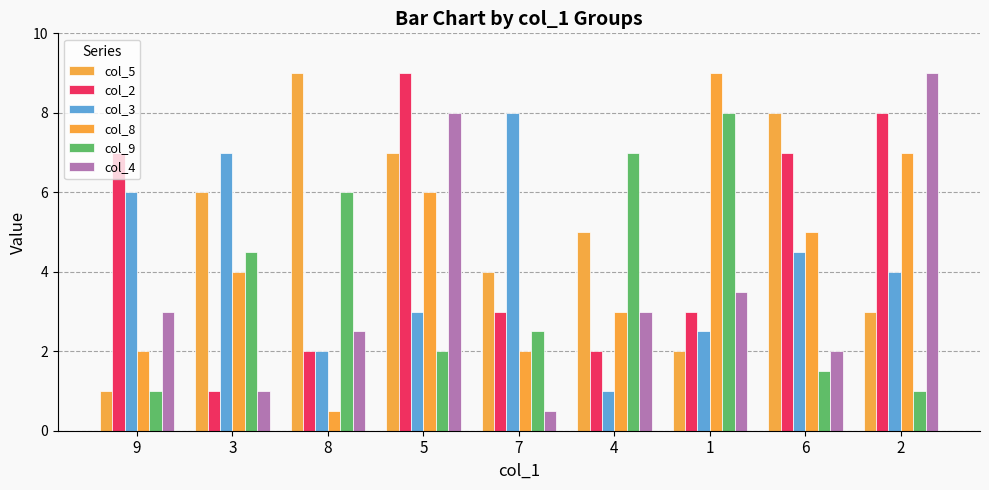

What are all the series names shown in the legend?

col_5, col_2, col_3, col_8, col_9, col_4